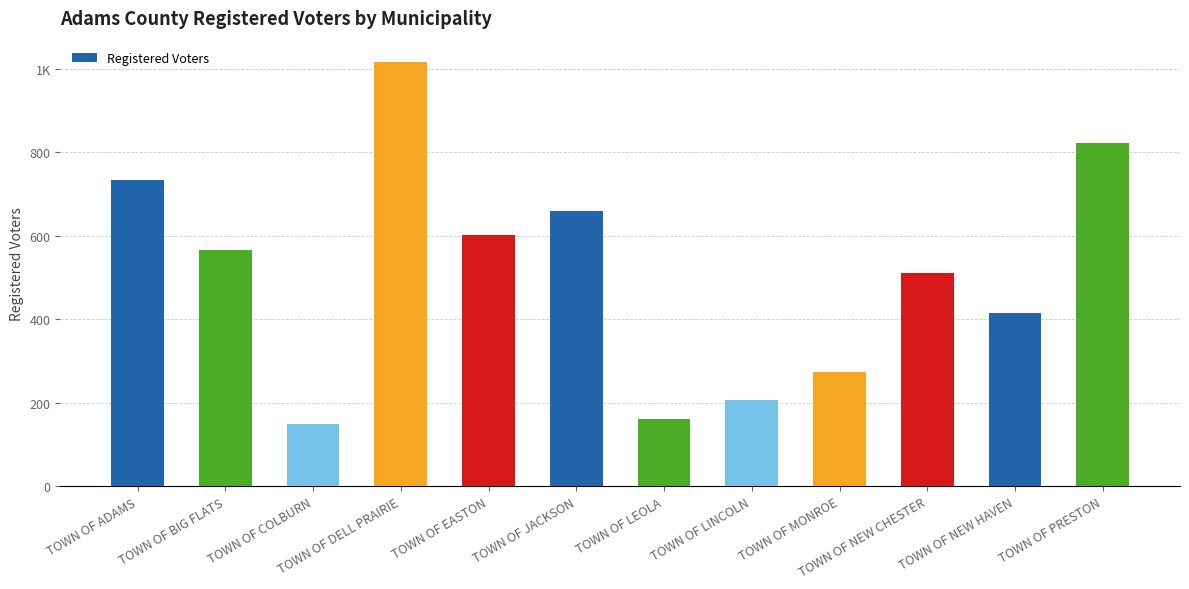

True or false: the data shows 186 at TOWN OF BIG FLATS.

False